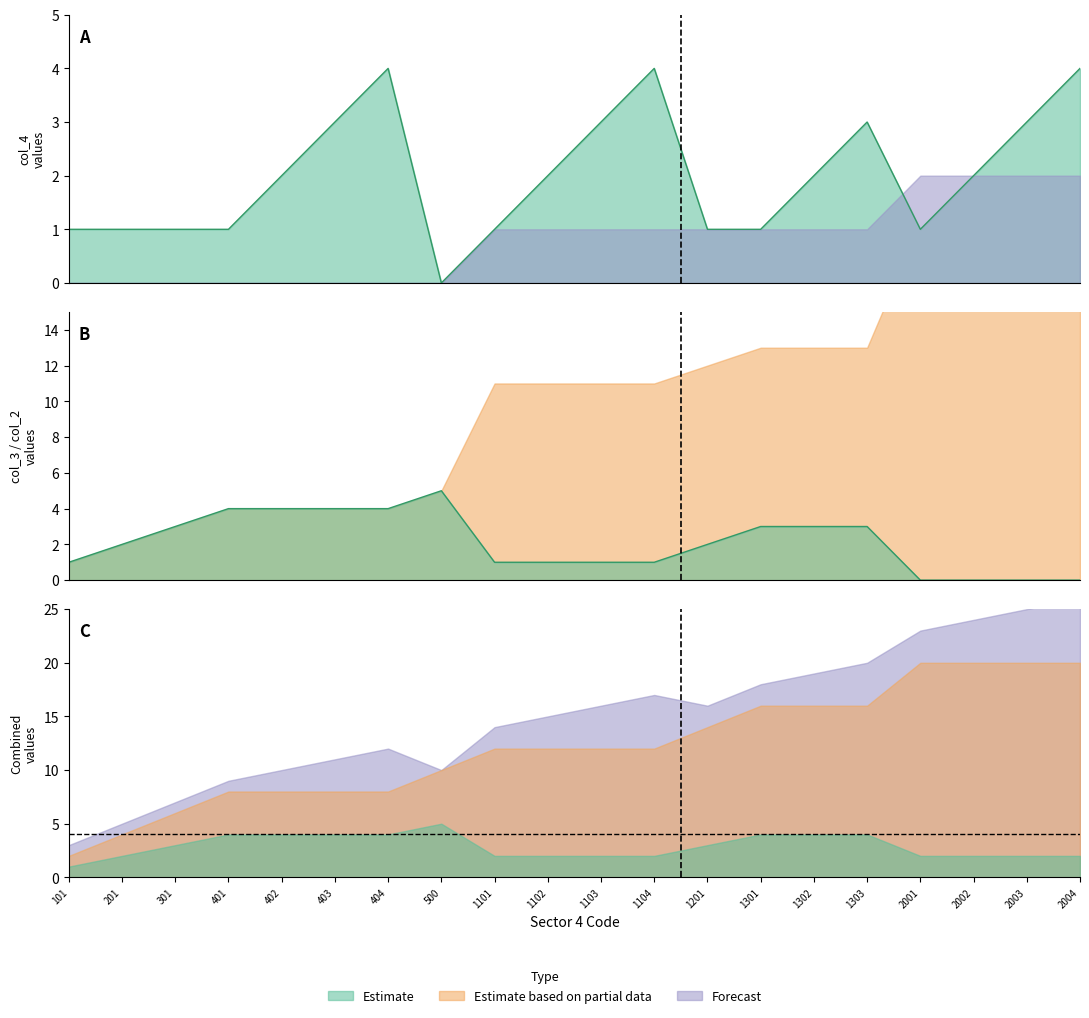

True or false: col_4 has a value of 4 at 1104.

True